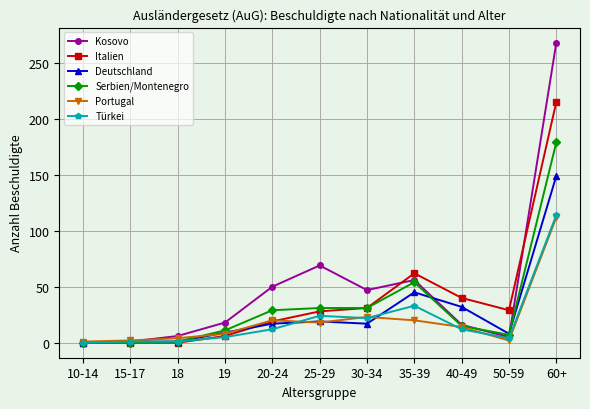

Is the value of Deutschland at 60+ greater than the value of Türkei at 10-14?

Yes